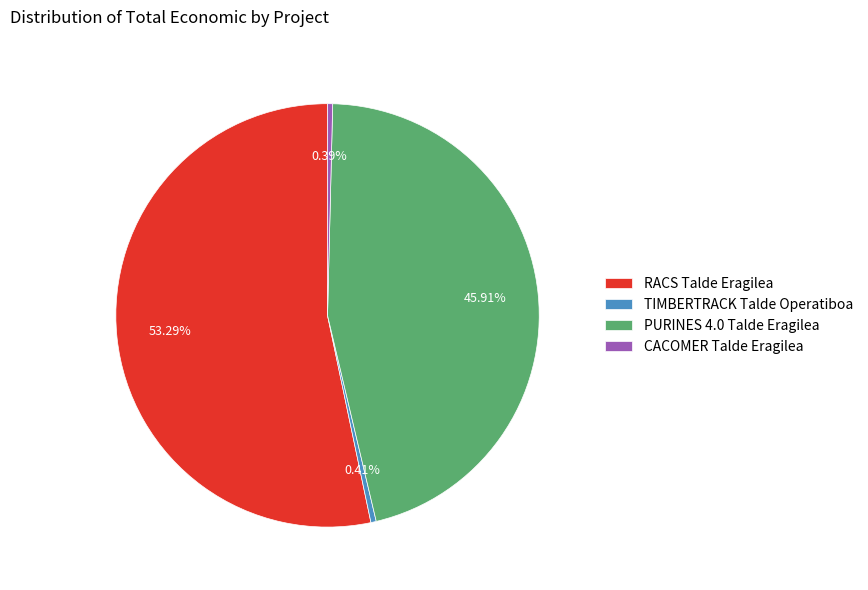

The TIMBERTRACK Talde Operatiboa slice represents 11% of the pie. True or false?

False